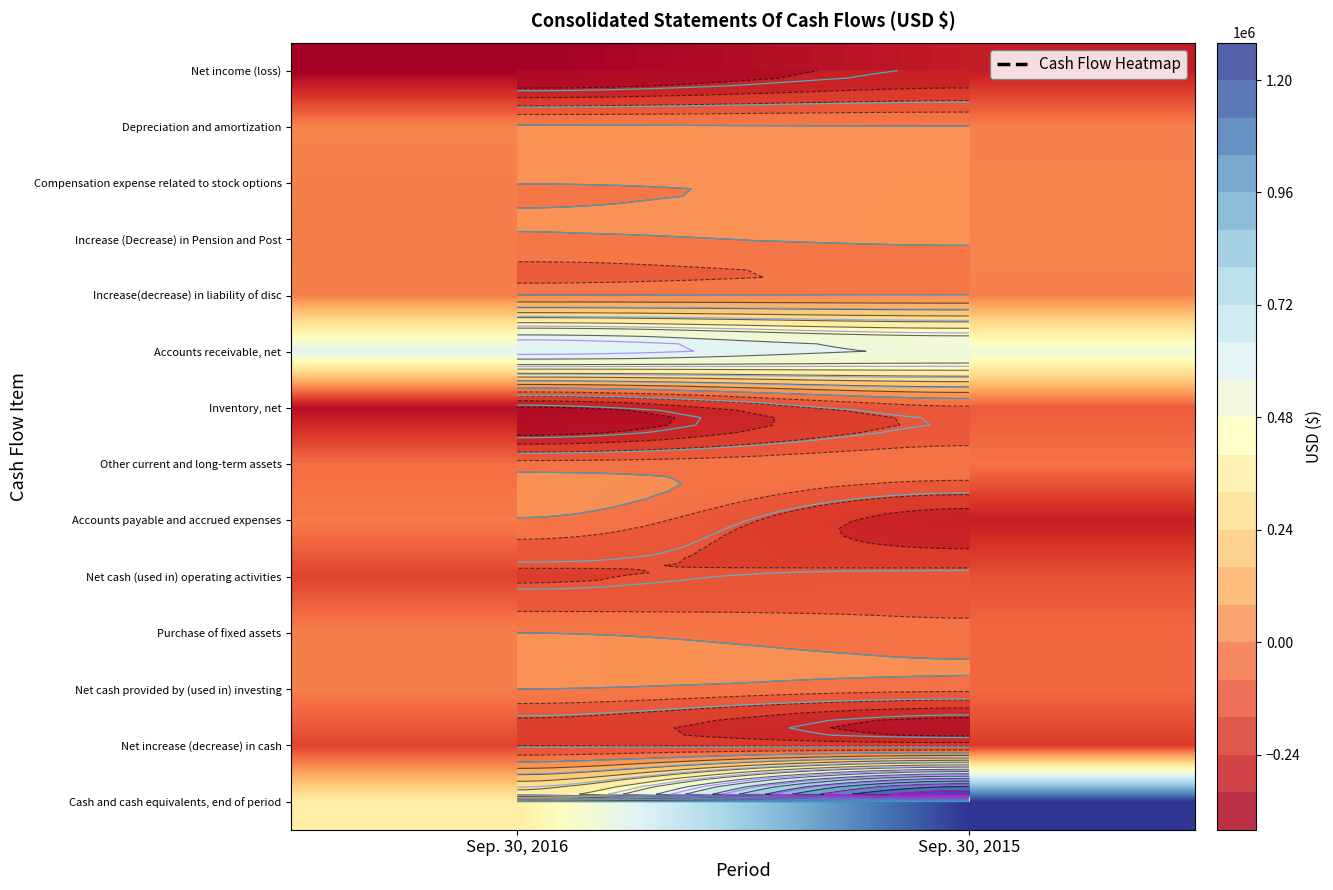

Count the Inventory, net values in the range -336638 to -98785.

2